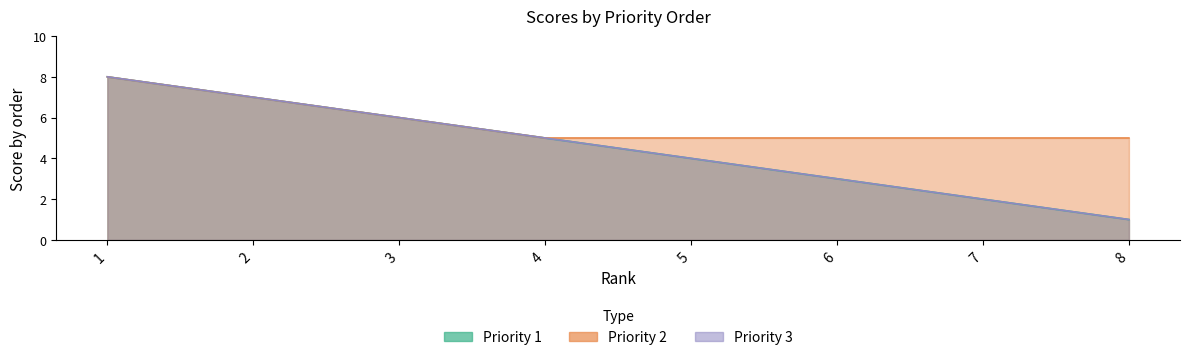

True or false: Priority 2 and Priority 3 cross at least once.

False